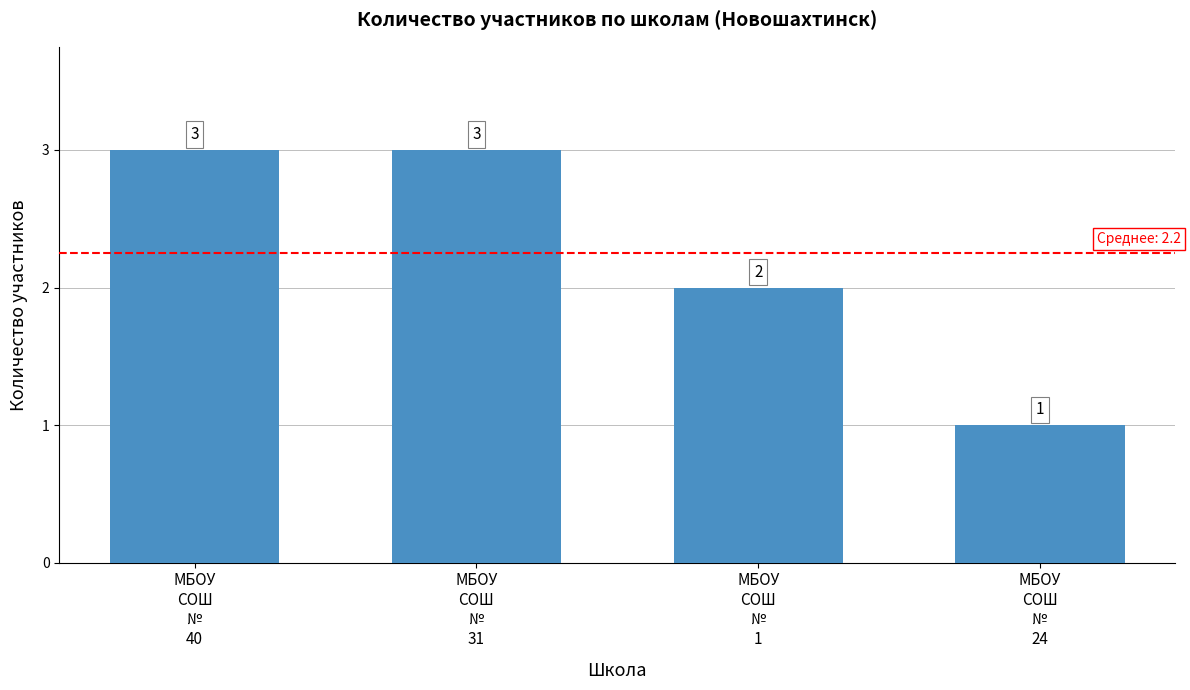

What position from the left is МБОУ
СОШ
№
40?

1